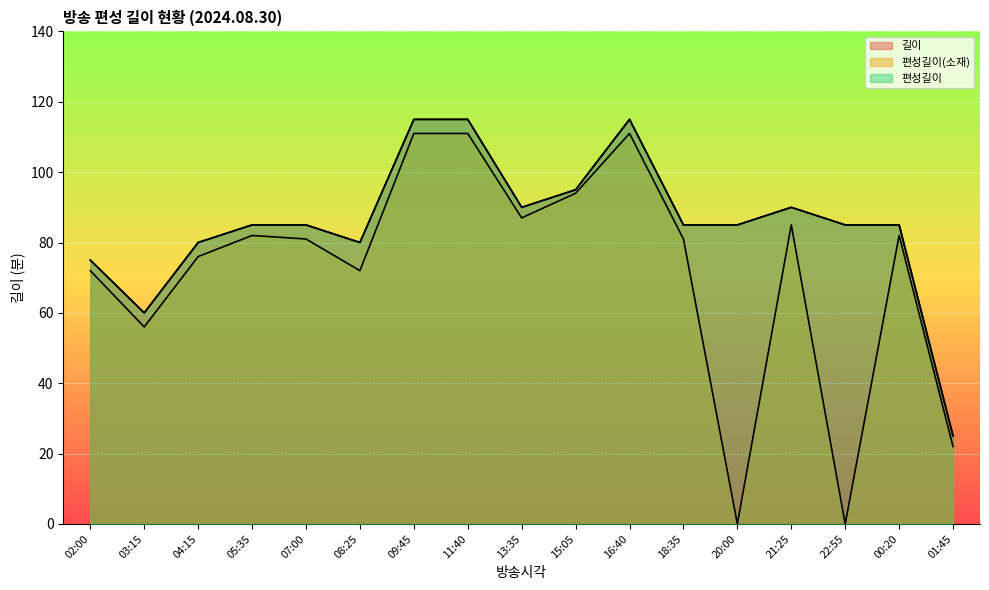

Between 18:35 and 20:00, which series saw the biggest shift?

편성길이(소재)